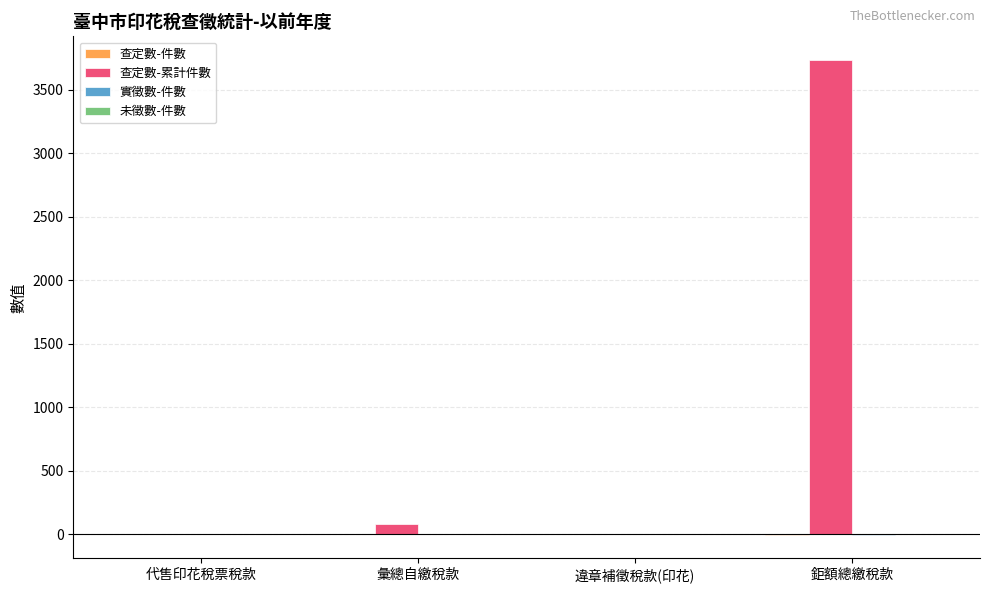

Which series has the largest total across all categories?

查定數-累計件數